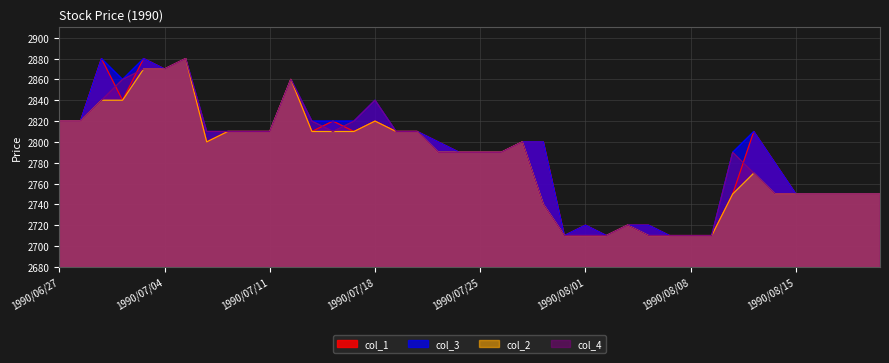

Which series has the widest spread of values?

col_1